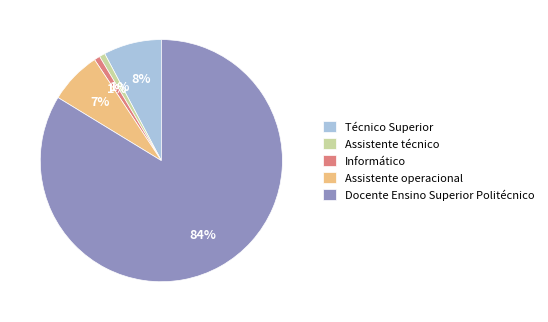

Which slice is the largest?

Docente Ensino Superior Politécnico